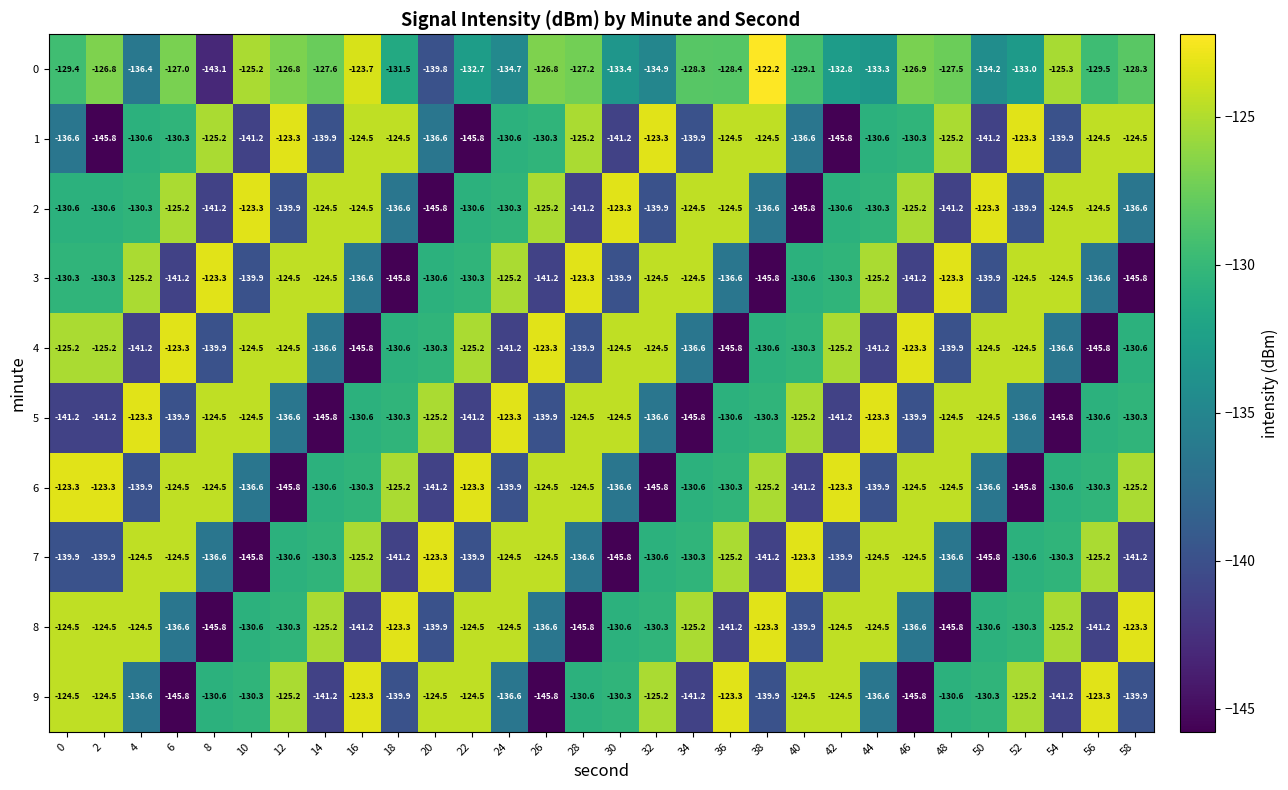

What is the total value across all series at 14?

-1326.2